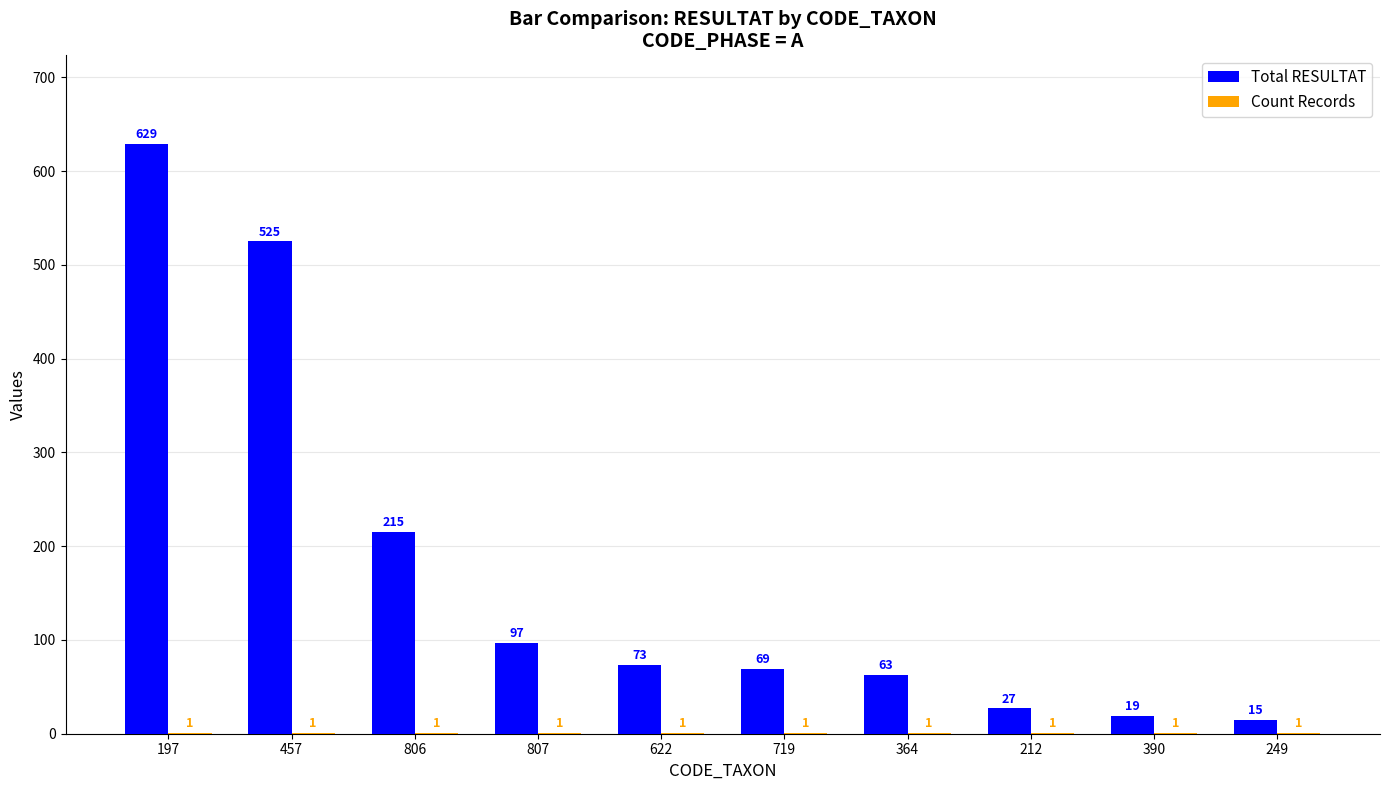

What is the total value across all series at 249?

16